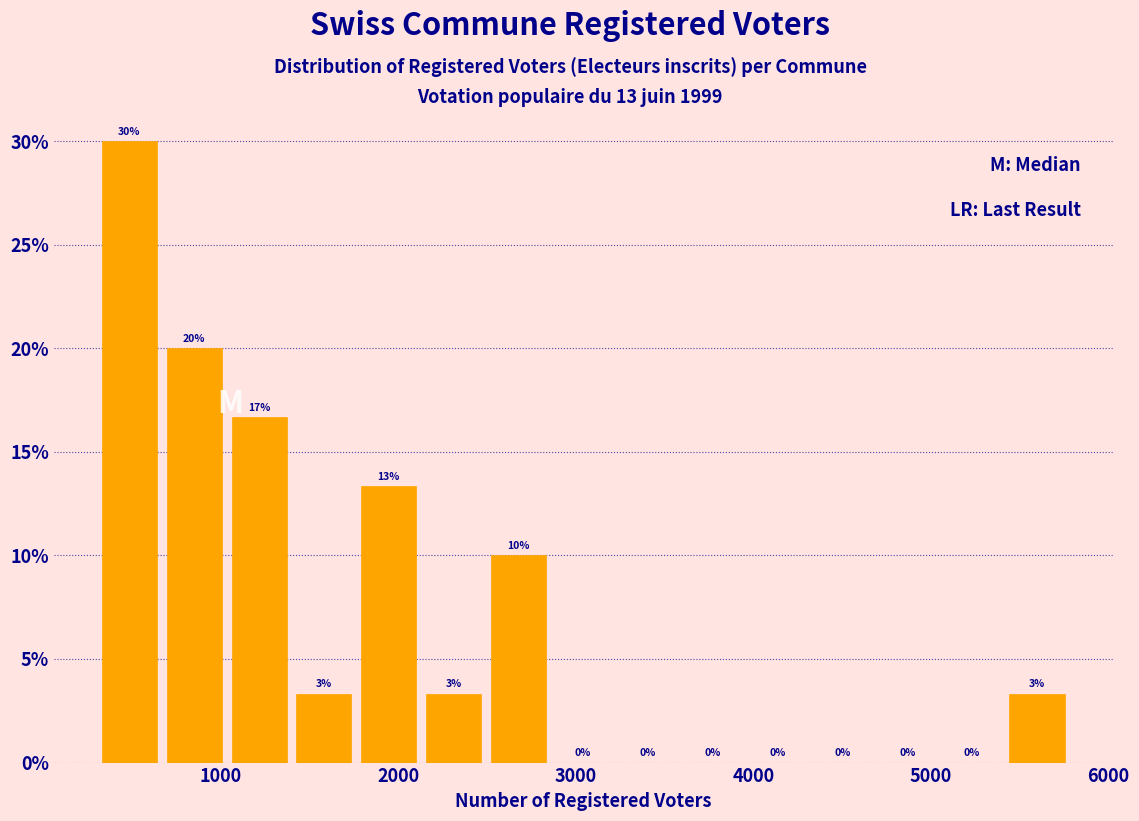

Around what value on the x-axis is the tallest bar? Give the approximate position of its centre, as read against the axis.

500